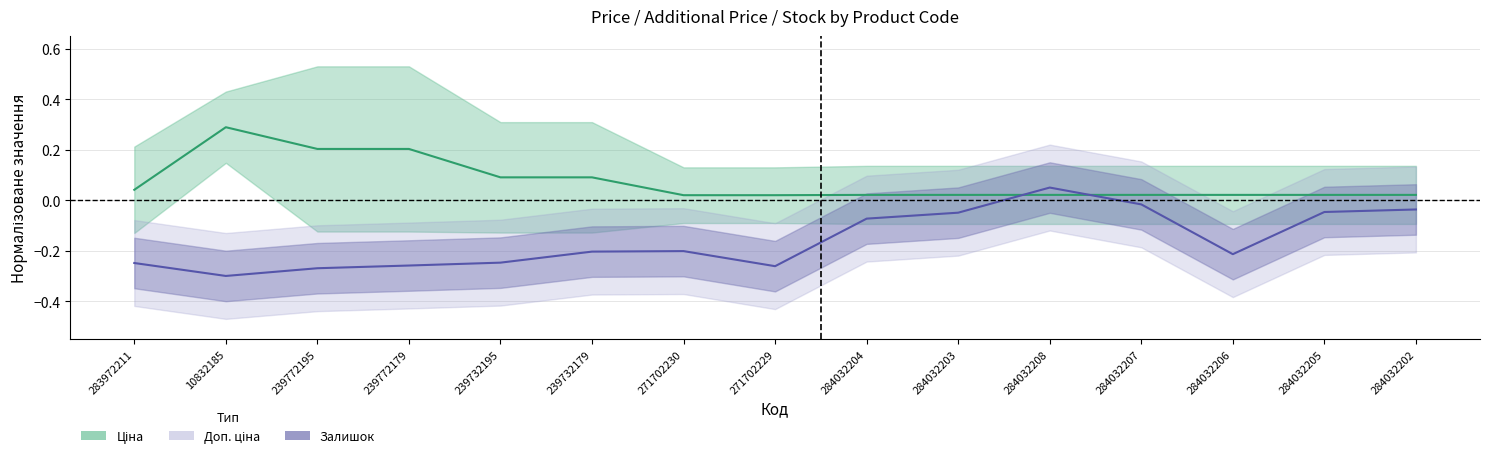

Which category has the highest value across all series?

10832185